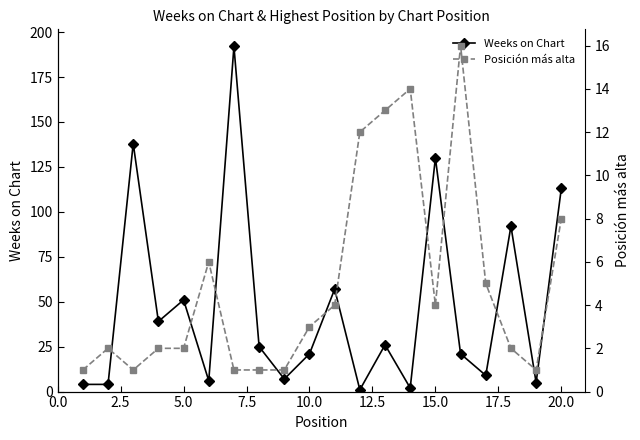

At how many categories does at least one series exceed 26?

8